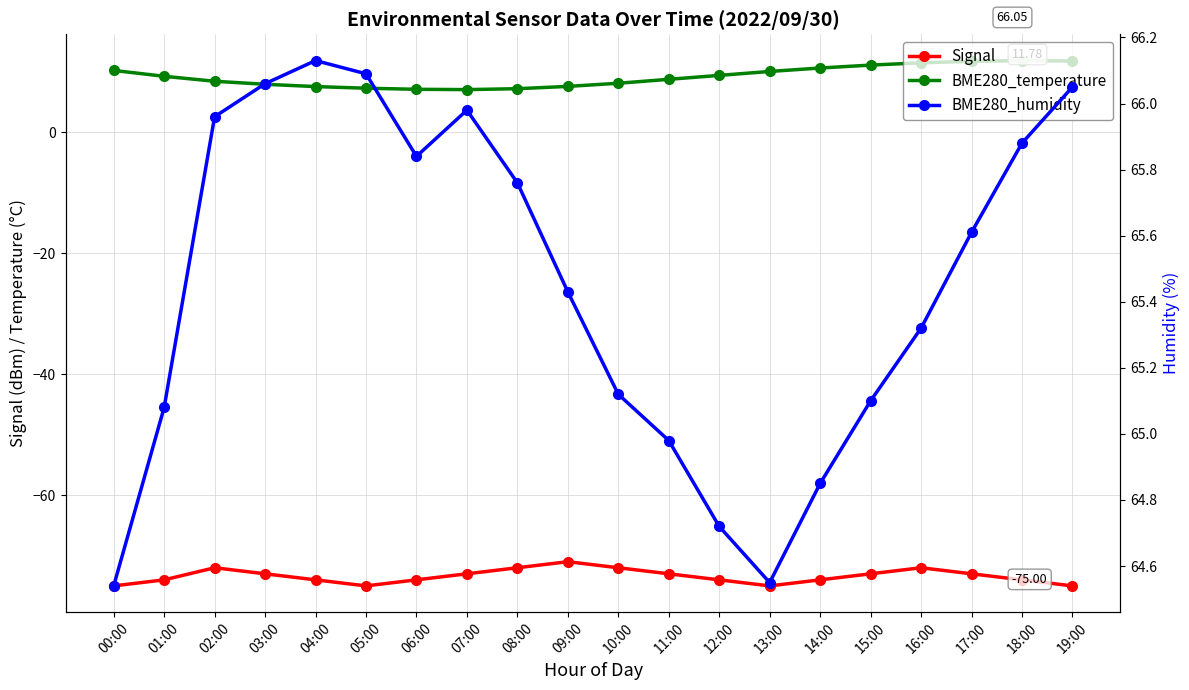

Rank the series by their average value, from highest to lowest.

BME280_humidity, BME280_temperature, Signal